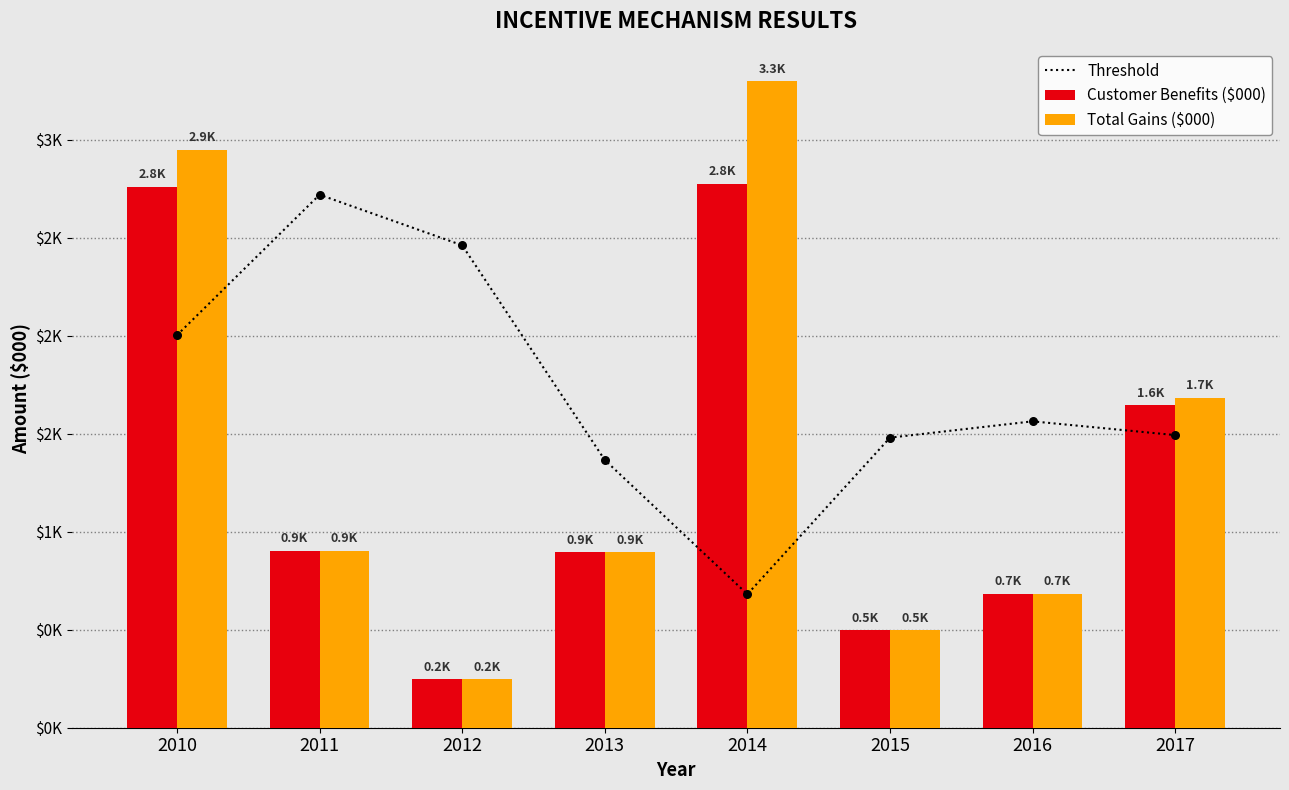

Which series reaches the minimum Y coordinate?

Customer Benefits ($000)